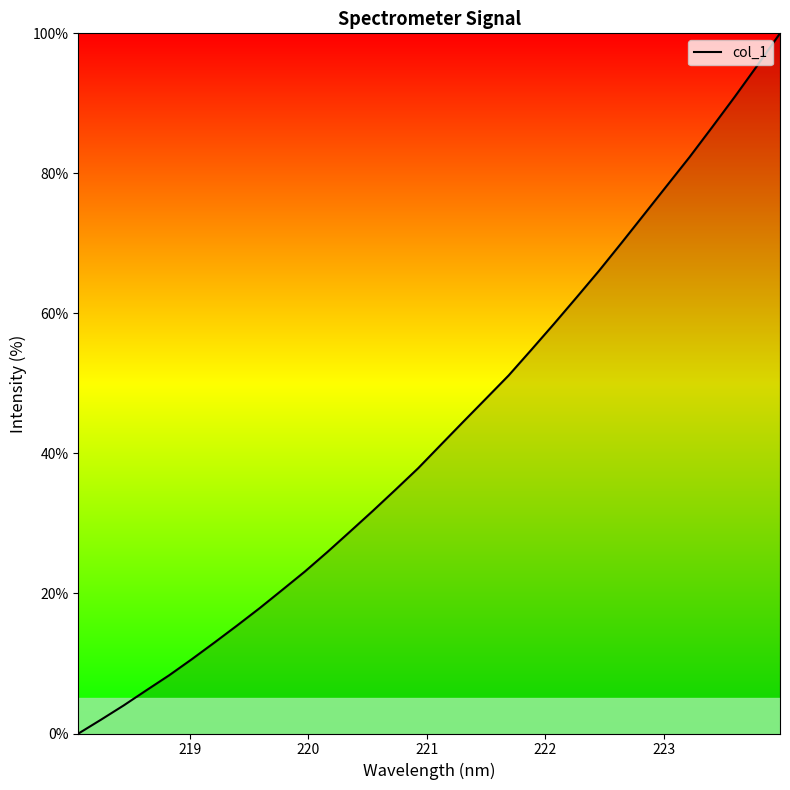

How many distinct data groups are displayed?

1